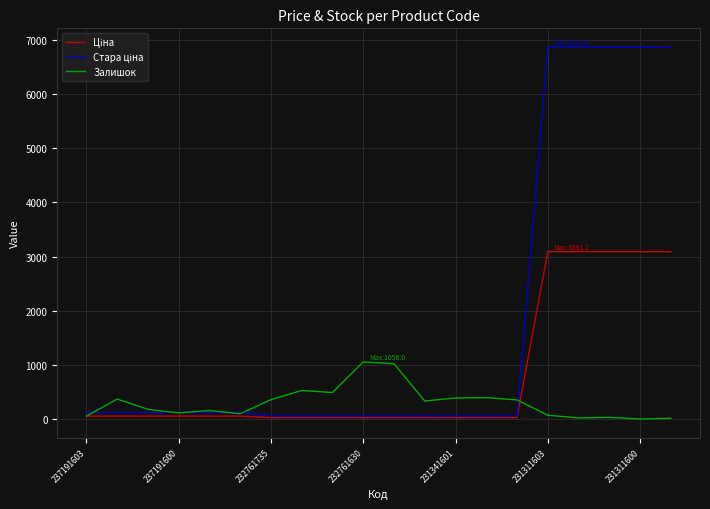

What is the maximum value shown in the chart?

6869.4